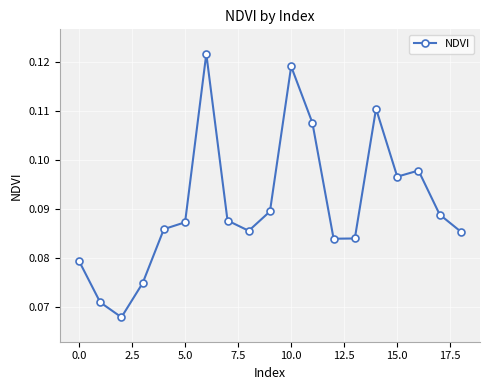

True or false: the data has more than 2 interior local peaks.

True